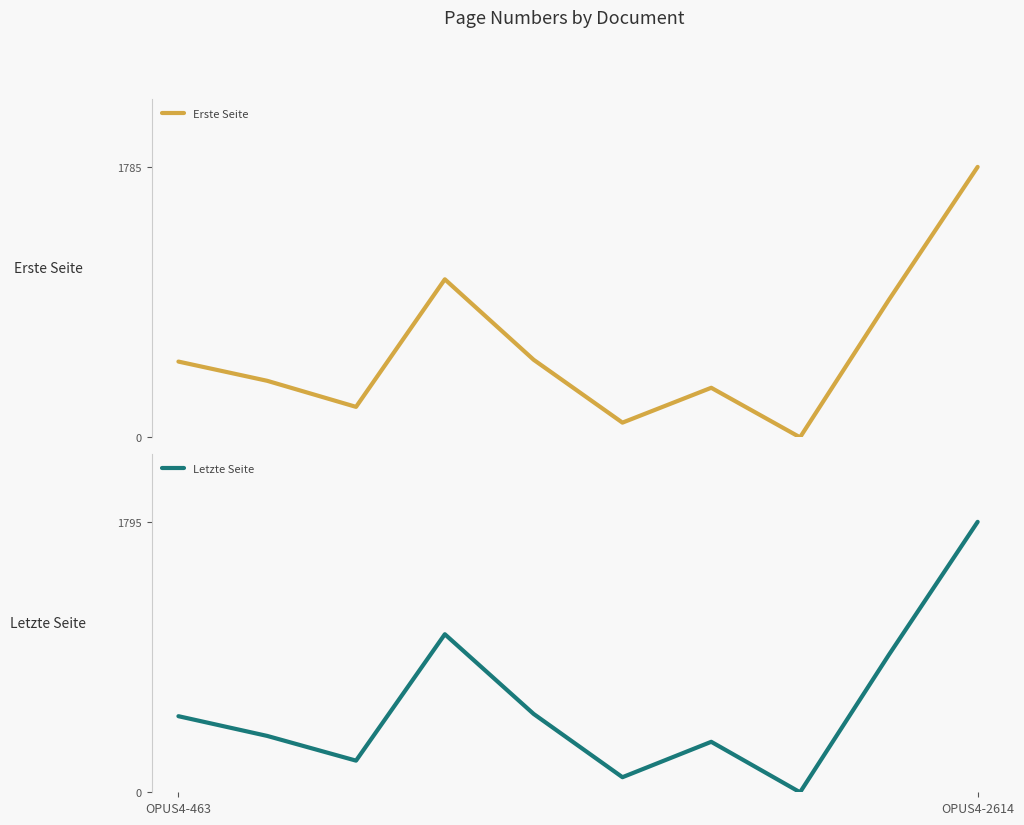

Which has a higher value, 4 or 5?

4